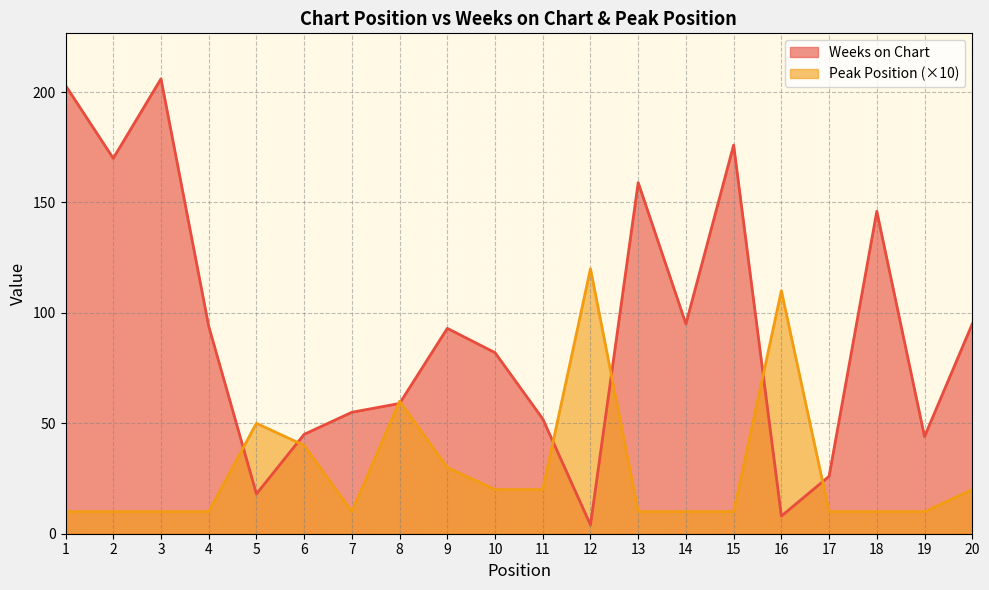

Which series has the largest total across all categories?

Weeks on Chart